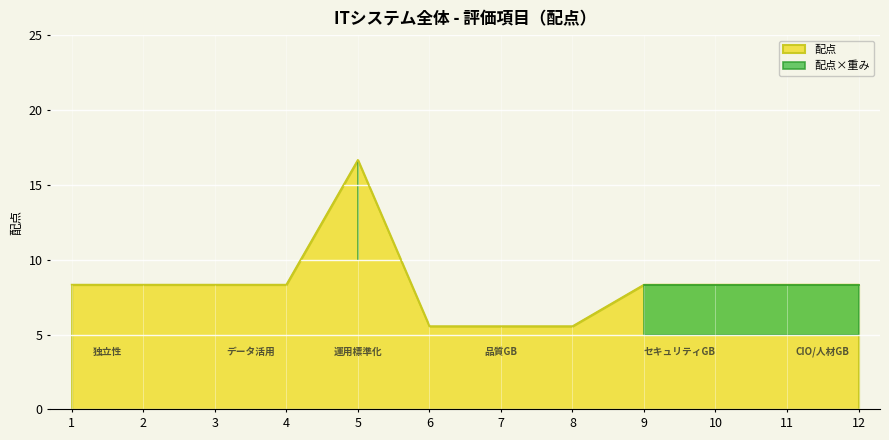

What is the value of the 12th point from the left?

8.3